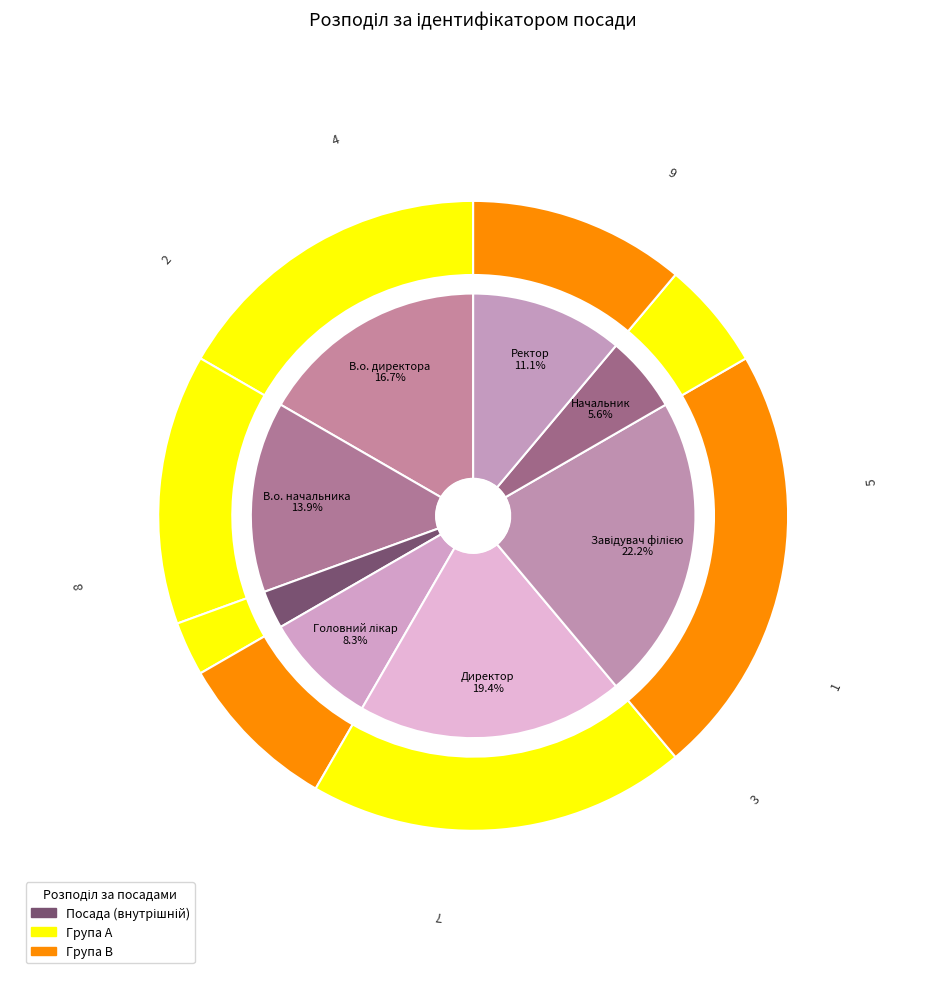

How many slices are in this pie chart?

8